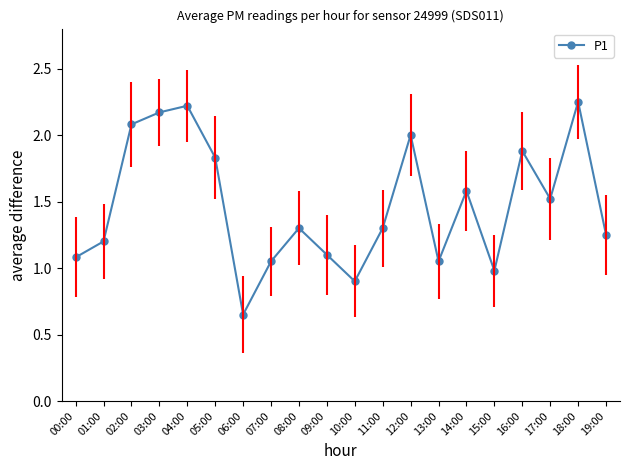

At which label is the value closest to 1?

15:00